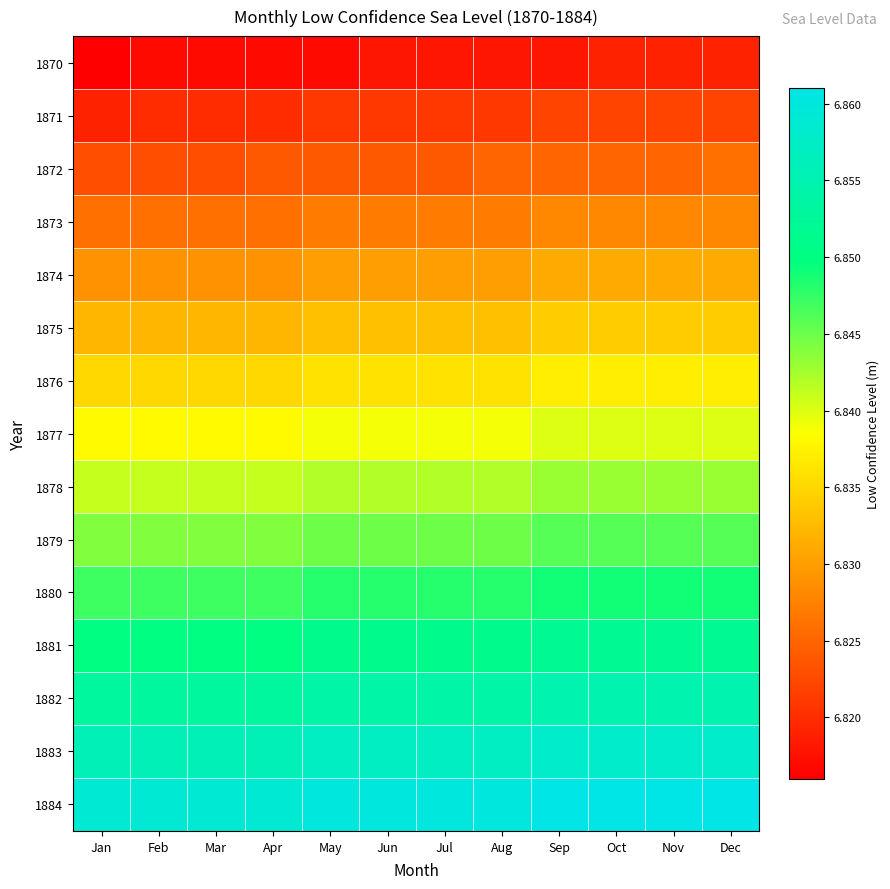

Between Jun and Mar, which is larger?

Jun